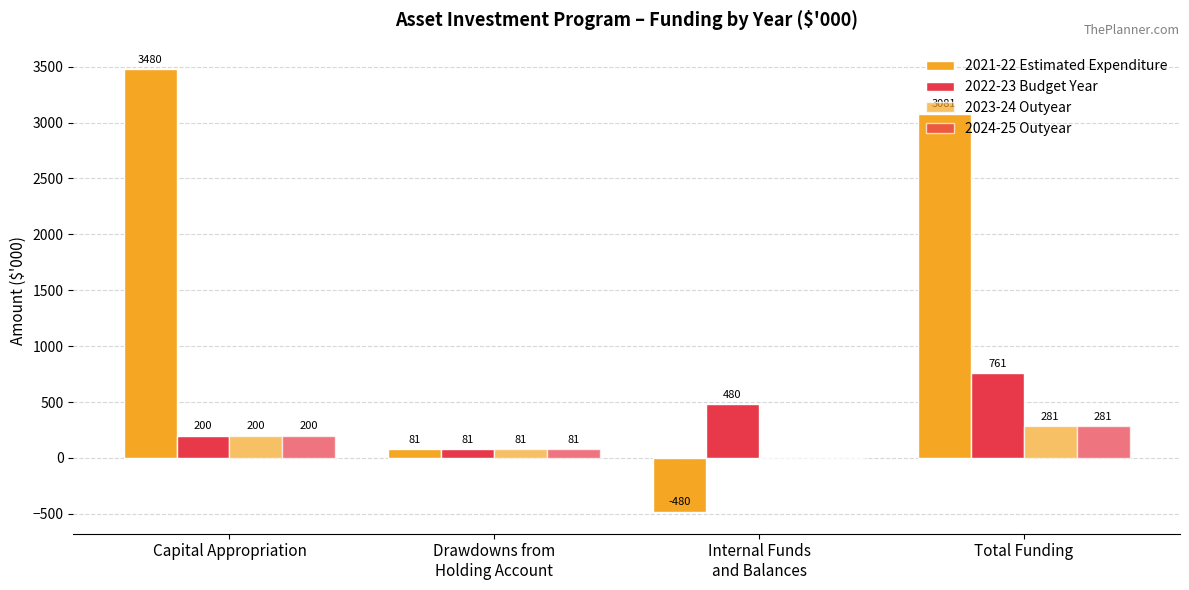

How many groups of bars are there?

4